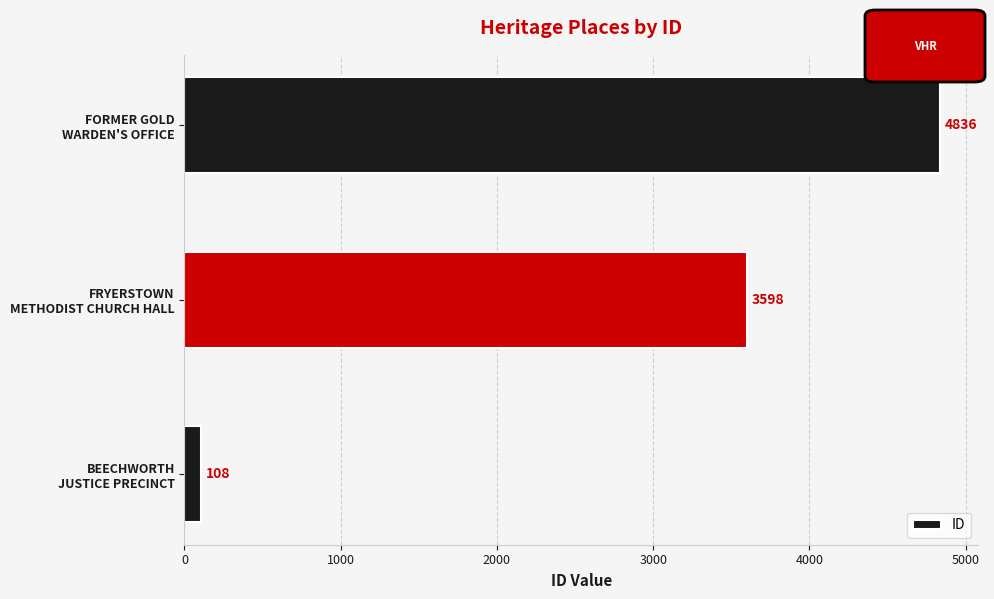

What is the difference between the maximum and second lowest values?

1238